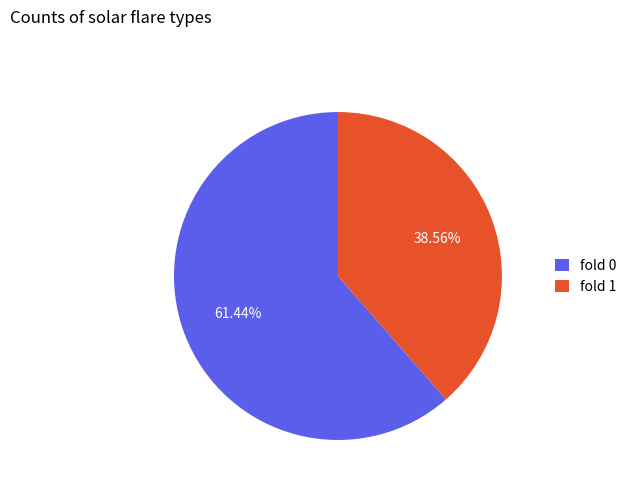

To the nearest percent, what is the combined percentage of fold 1 and fold 0?

100%